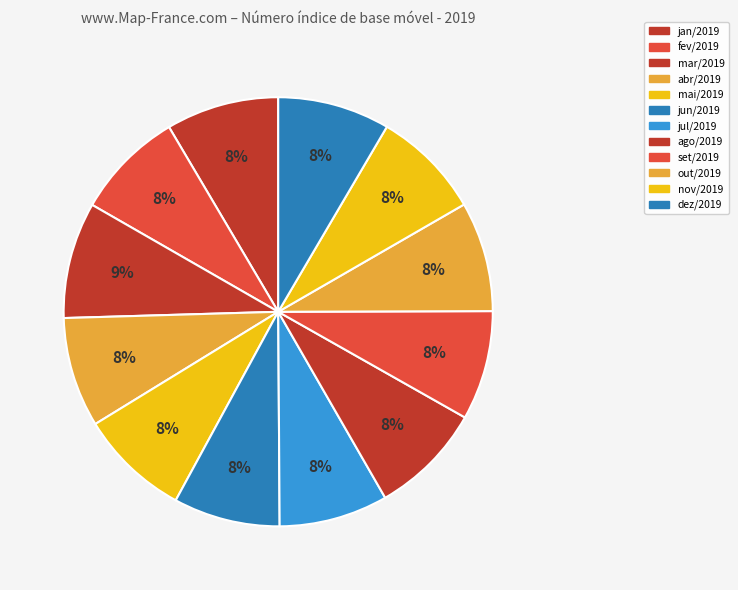

Count the number of slices in the pie.

12